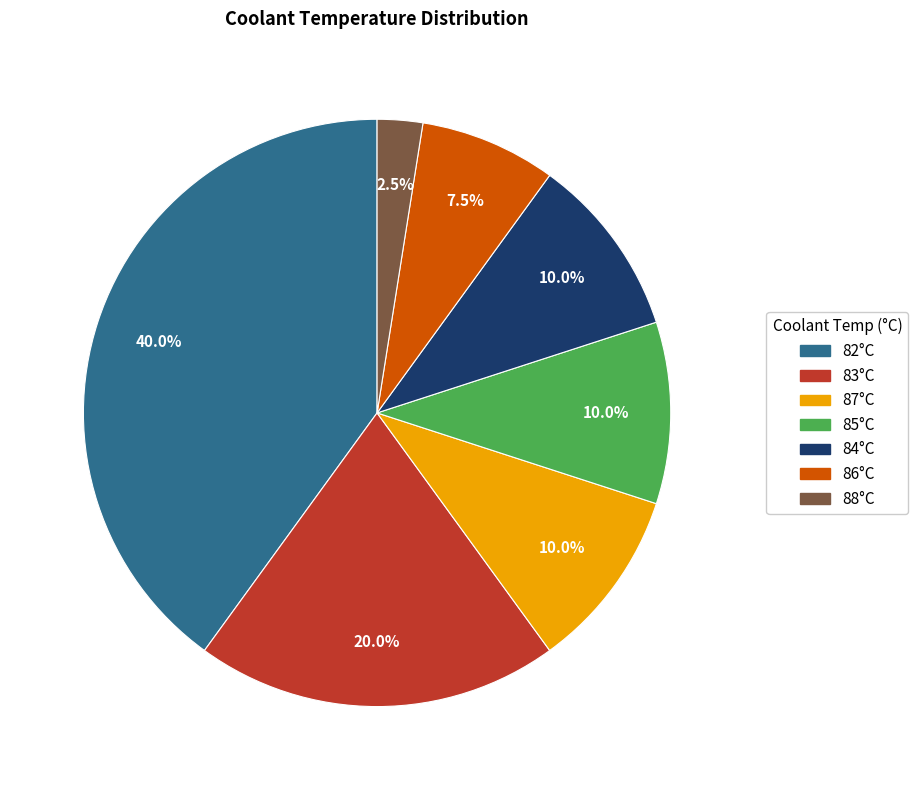

How many segments does this pie chart have?

7